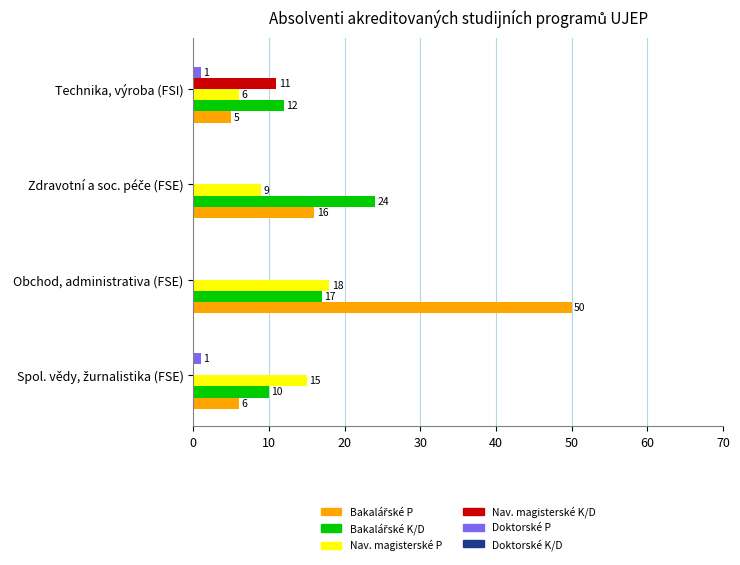

How many Nav. magisterské P values are between 9 and 18?

3